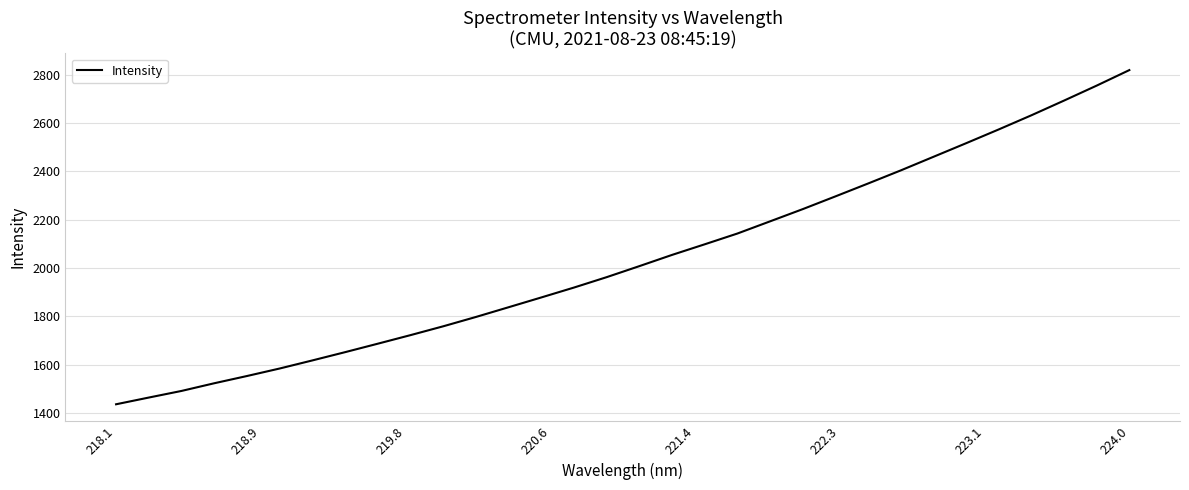

What is the minimum value shown in the chart?

1435.8